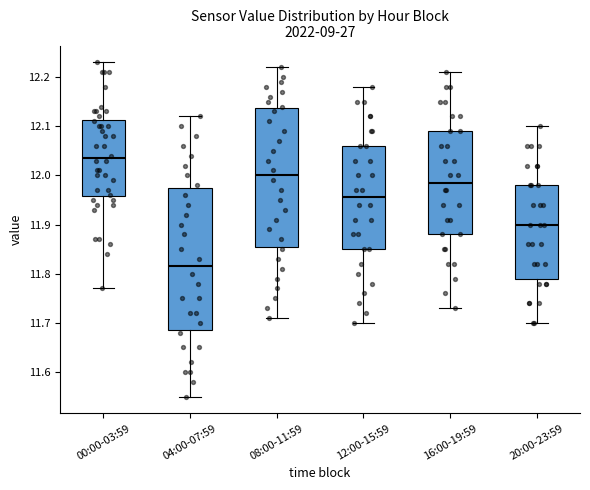

Where is the upper edge of the box for 16:00-19:59 on the y-axis? The values are not printed on the chart, so give them approximately, as read against the axis.

12.09